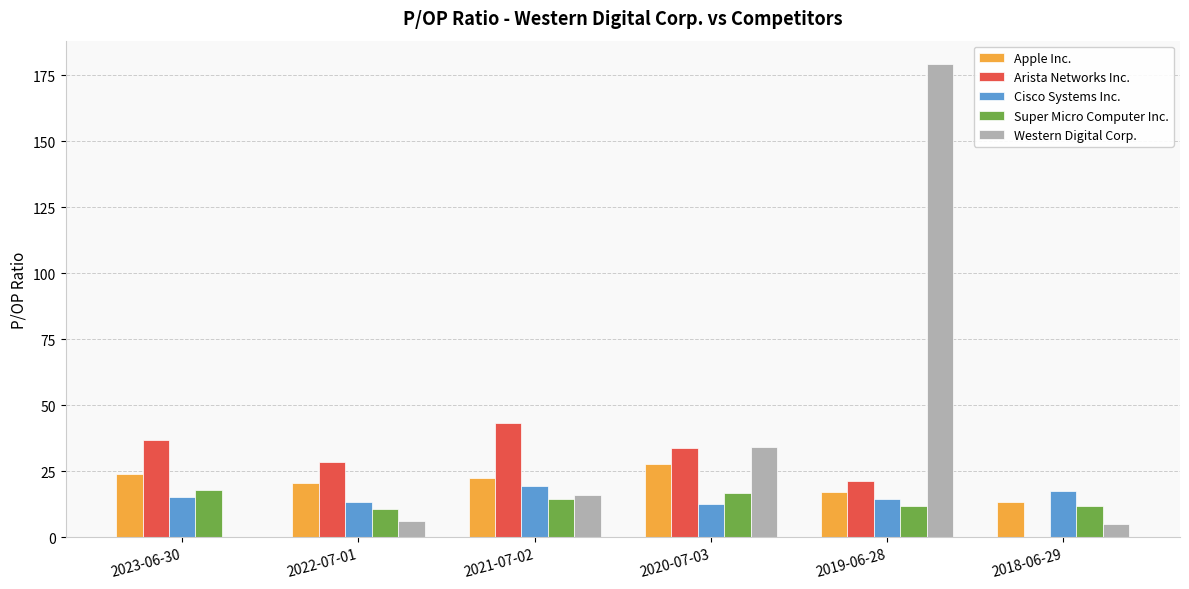

What is the sum of the Apple Inc. values at 2022-07-01 and 2020-07-03?

48.7